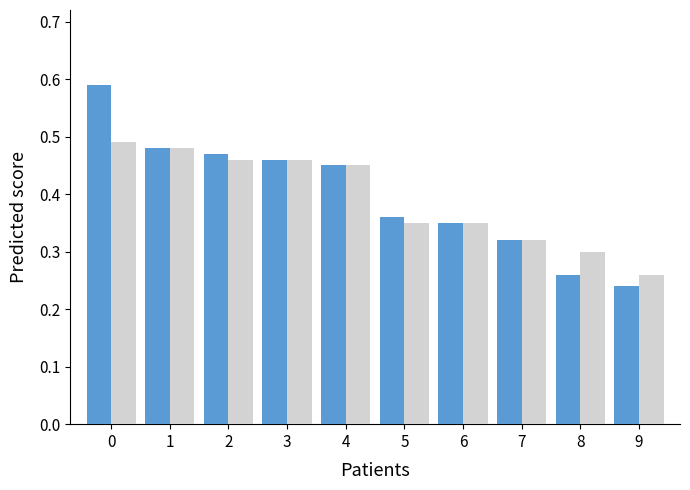

What is the total value across all series at 1?

1.0